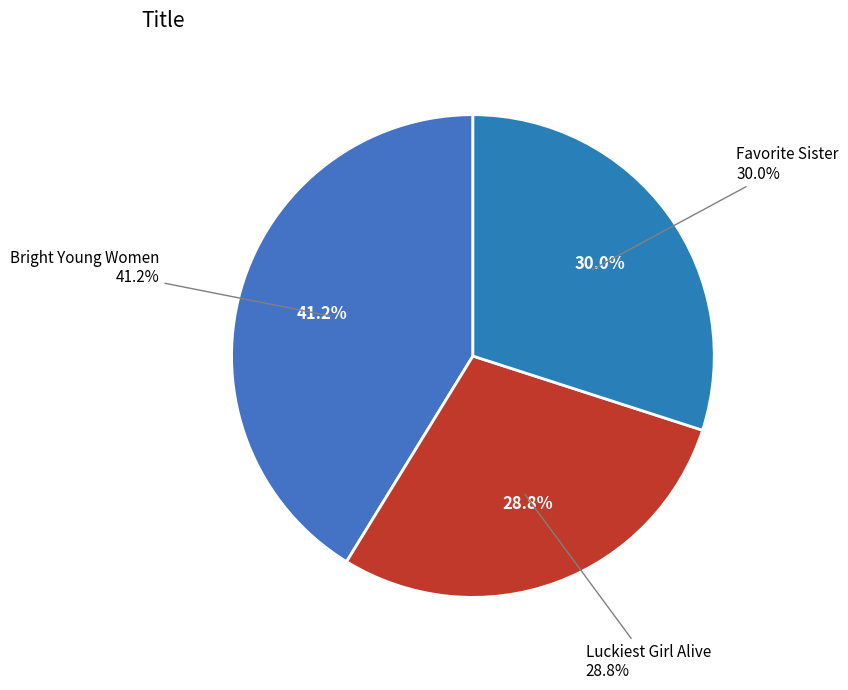

Which slice is the smallest?

Luckiest Girl Alive